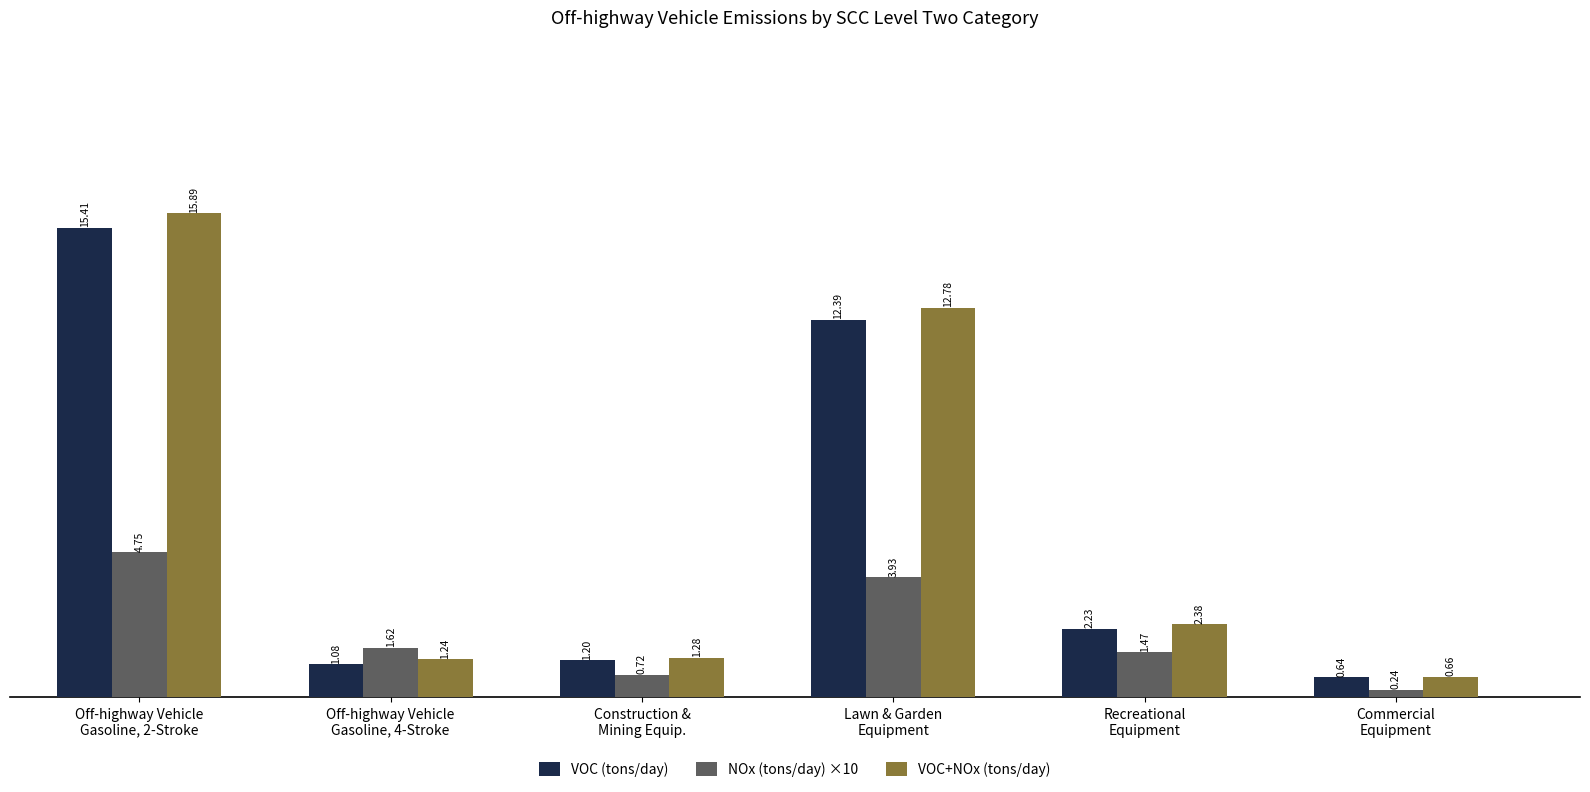

The value of VOC+NOx (tons/day) at Recreational
Equipment is 3.1. True or false?

False